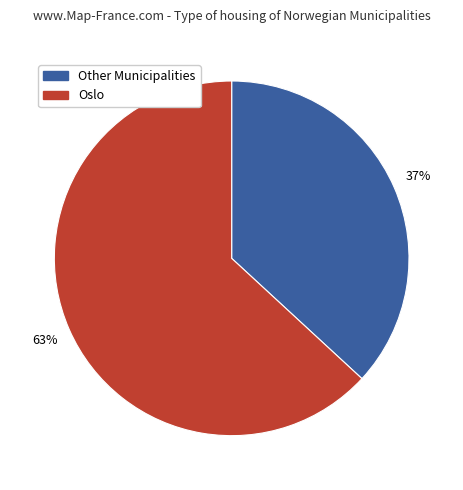

Is there any slice that represents more than half of the pie?

Yes